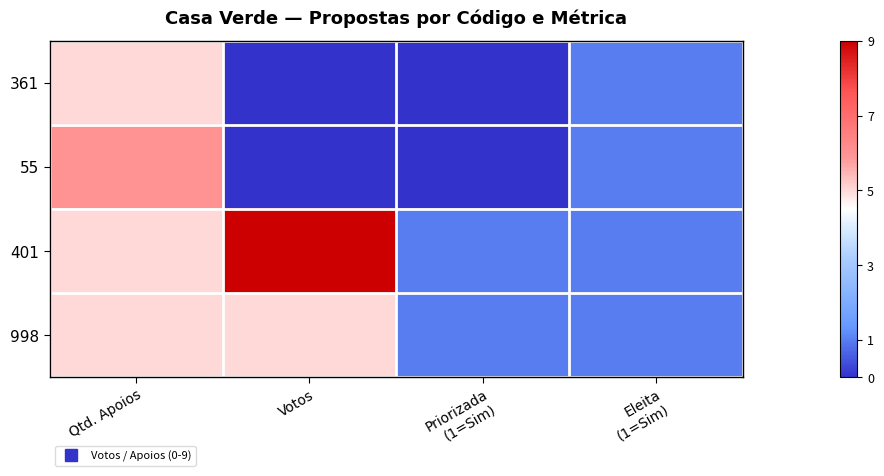

Between Priorizada
(1=Sim) and Votos, which is larger?

Priorizada
(1=Sim)